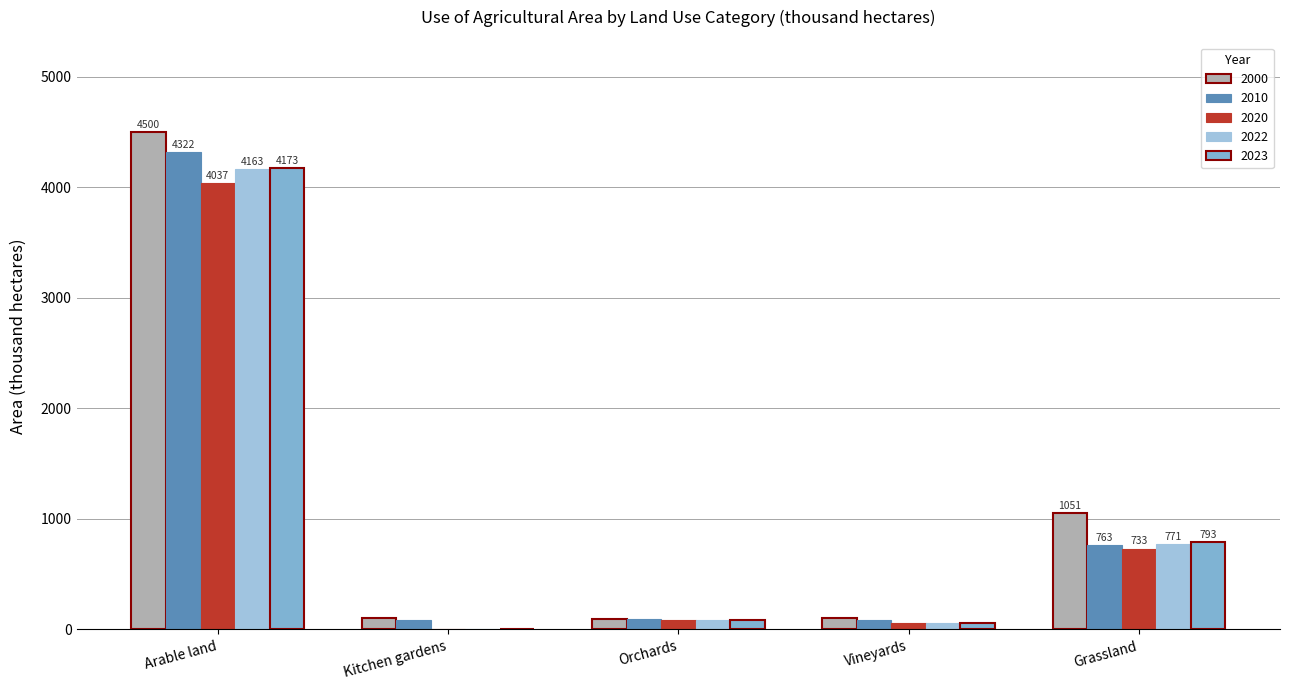

How many groups of bars are there?

5